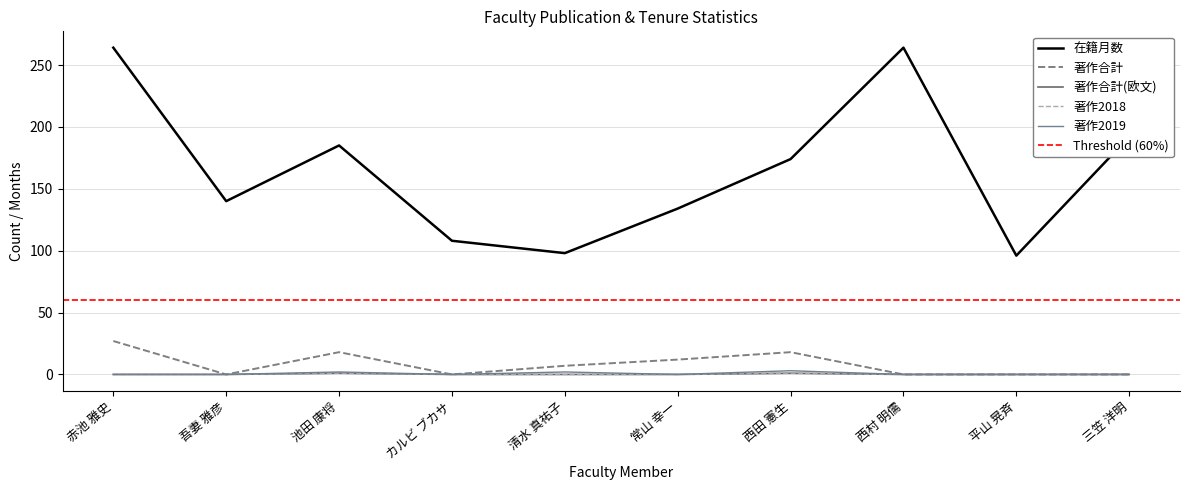

How many values in the 著作2018 series exceed 0?

2